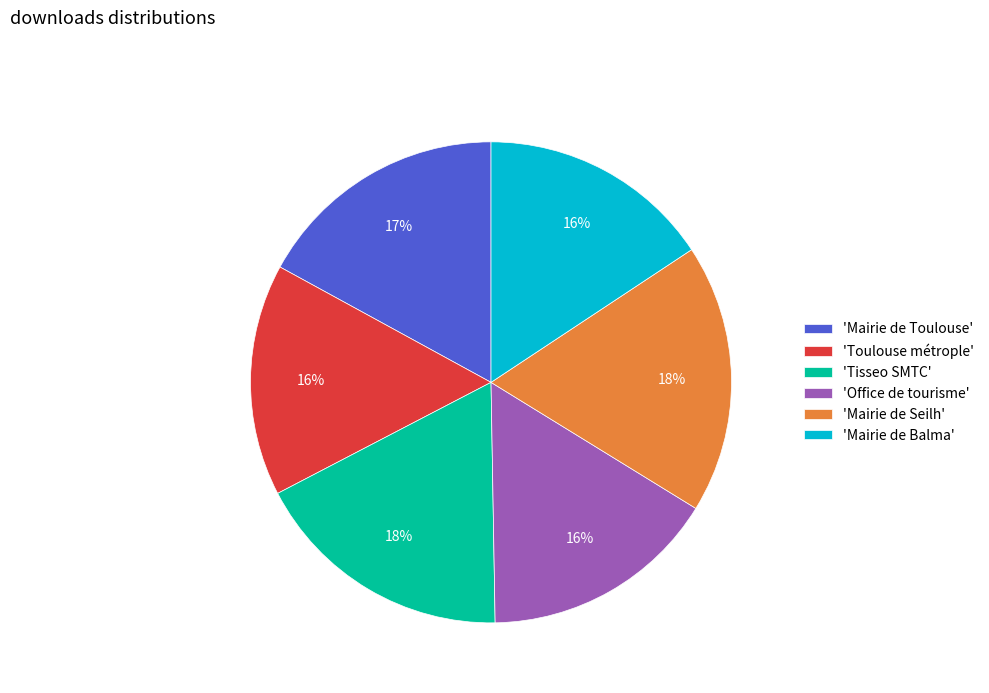

Is it true that 'Mairie de Toulouse' is 17% of the pie?

True